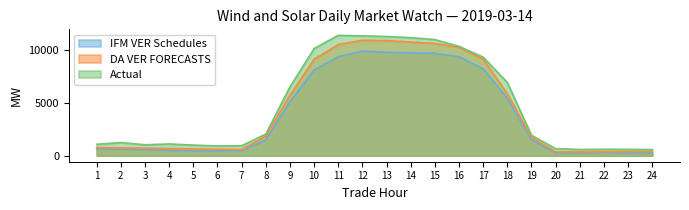

True or false: DA VER FORECASTS and IFM VER Schedules intersect in this chart.

False